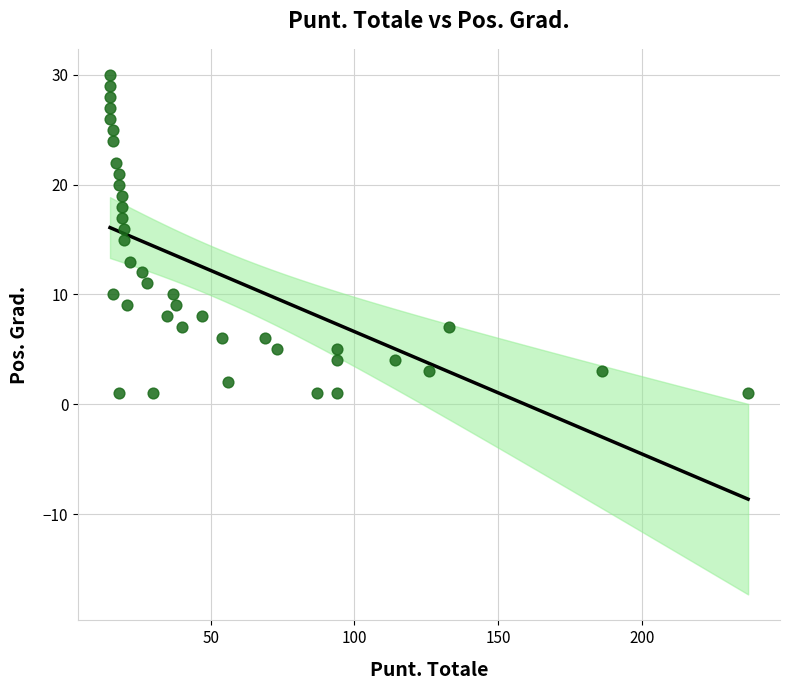

What is the range of X values (max minus min)?

222